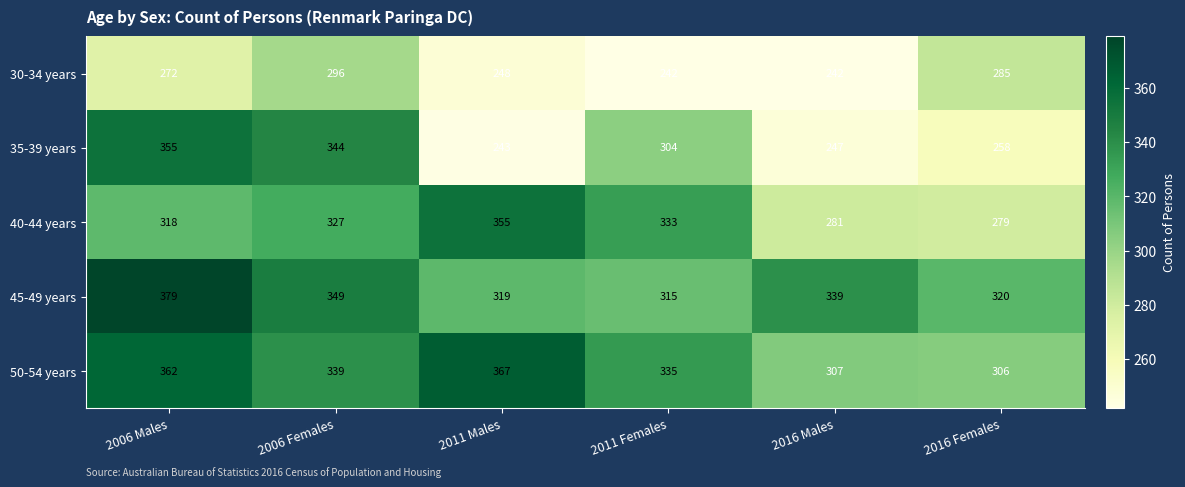

What is the maximum value shown in the chart?

379